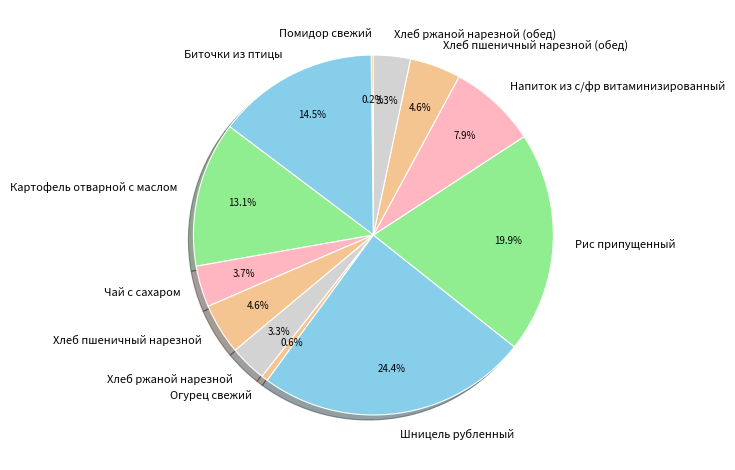

Between Чай с сахаром and Огурец свежий, which is larger?

Чай с сахаром